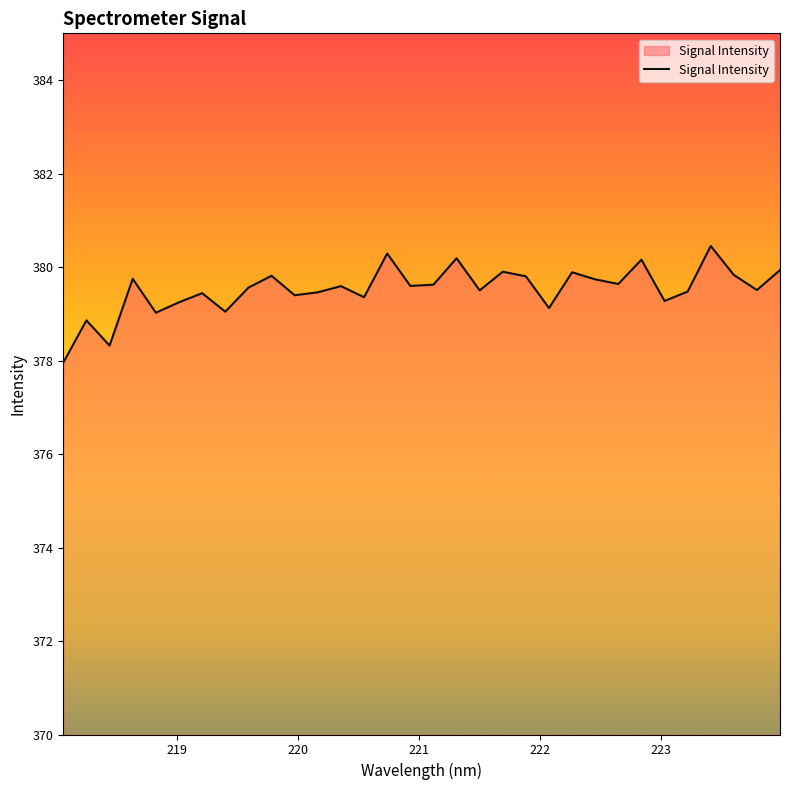

What is the smallest value displayed?

378.0